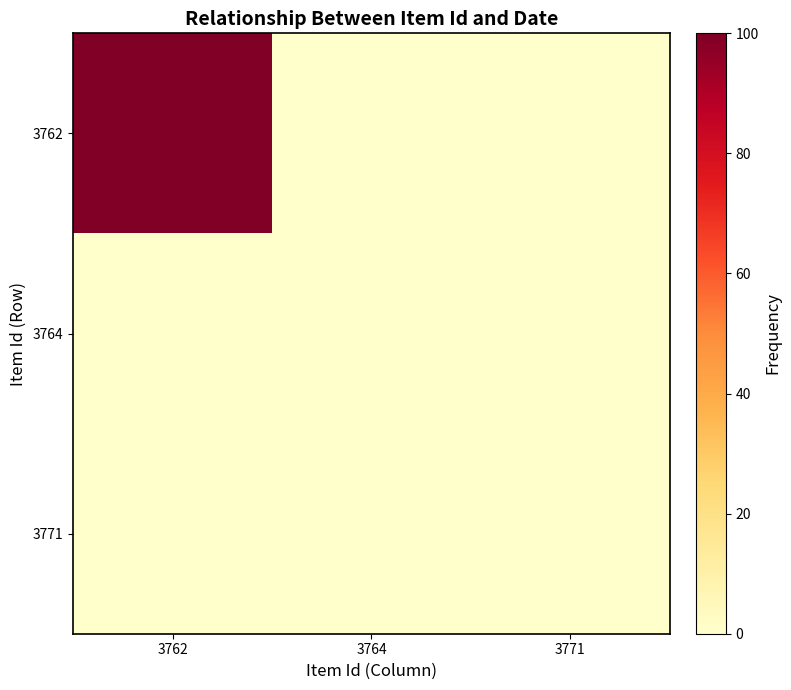

At 3771, list the series in order from smallest to largest.

3762, 3764, 3771